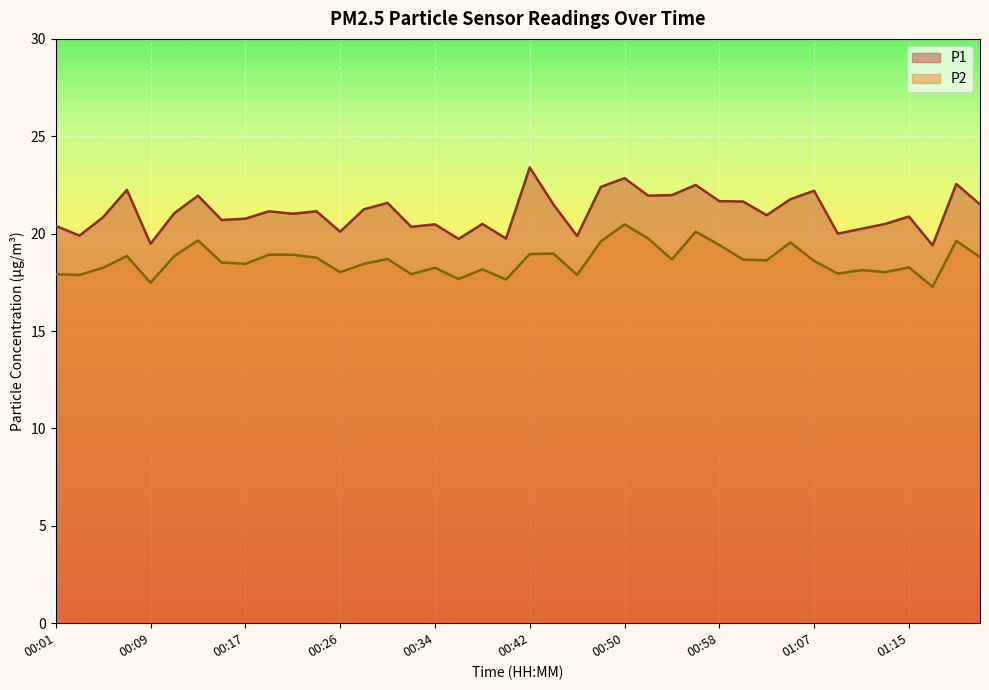

How many data points in P2 are above 18?

31